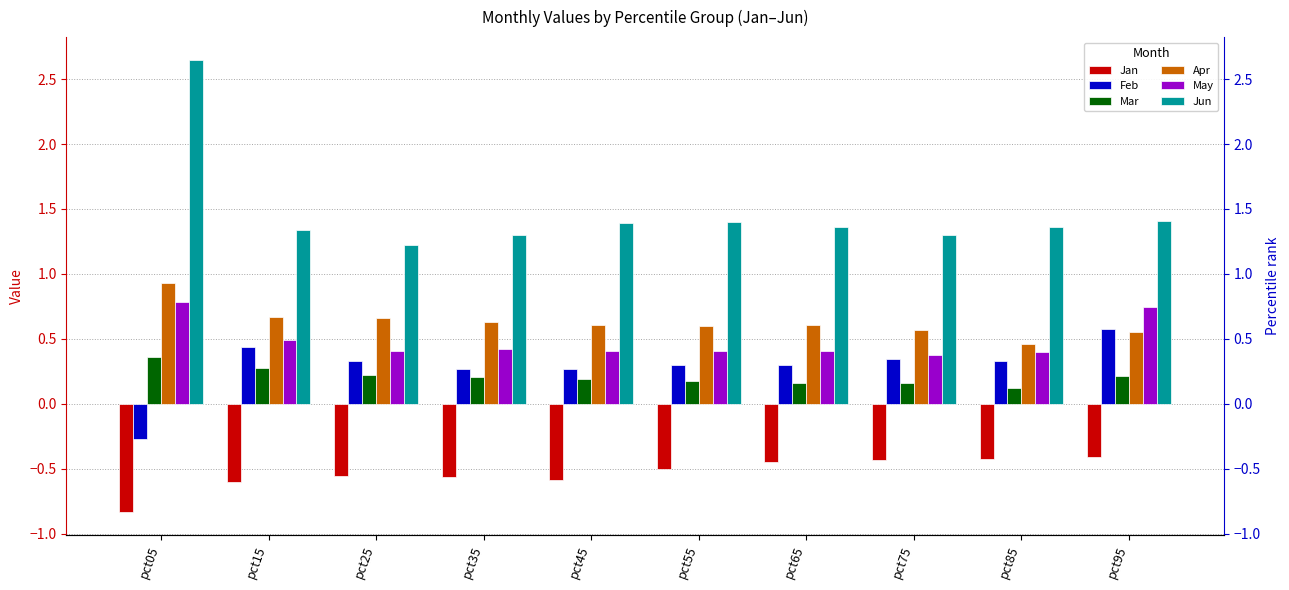

Reading left to right, transcribe all the data shown in this chart.

Jan: pct05=-0.8	pct15=-0.6	pct25=-0.6	pct35=-0.6	pct45=-0.6	pct55=-0.5	pct65=-0.4	pct75=-0.4	pct85=-0.4	pct95=-0.4
Feb: pct05=-0.3	pct15=0.4	pct25=0.3	pct35=0.3	pct45=0.3	pct55=0.3	pct65=0.3	pct75=0.3	pct85=0.3	pct95=0.6
Mar: pct05=0.4	pct15=0.3	pct25=0.2	pct35=0.2	pct45=0.2	pct55=0.2	pct65=0.2	pct75=0.2	pct85=0.1	pct95=0.2
Apr: pct05=0.9	pct15=0.7	pct25=0.7	pct35=0.6	pct45=0.6	pct55=0.6	pct65=0.6	pct75=0.6	pct85=0.5	pct95=0.6
May: pct05=0.8	pct15=0.5	pct25=0.4	pct35=0.4	pct45=0.4	pct55=0.4	pct65=0.4	pct75=0.4	pct85=0.4	pct95=0.7
Jun: pct05=2.6	pct15=1.3	pct25=1.2	pct35=1.3	pct45=1.4	pct55=1.4	pct65=1.4	pct75=1.3	pct85=1.4	pct95=1.4